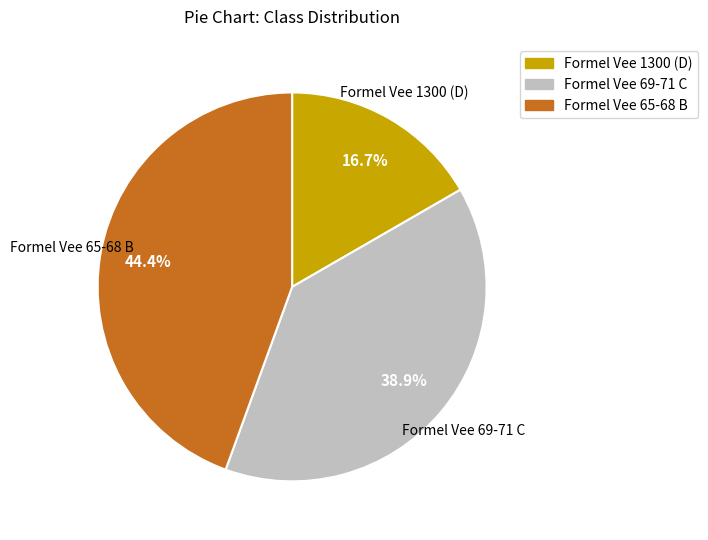

How many segments does this pie chart have?

3